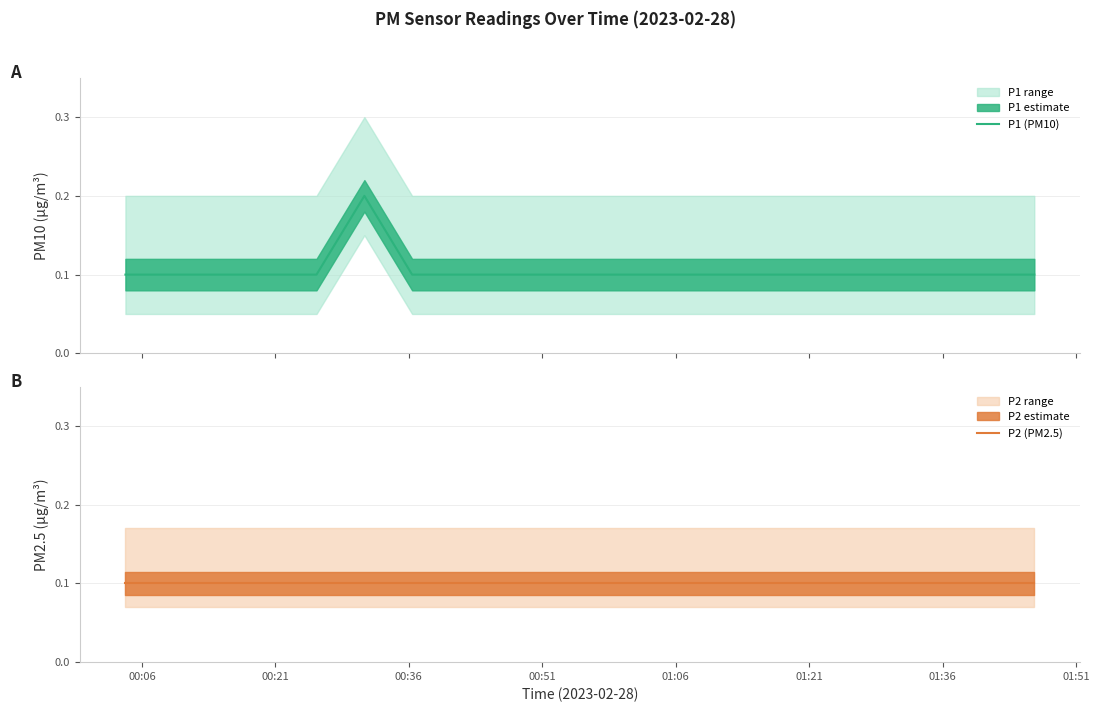

Which series has the largest total across all categories?

P1 (PM10)